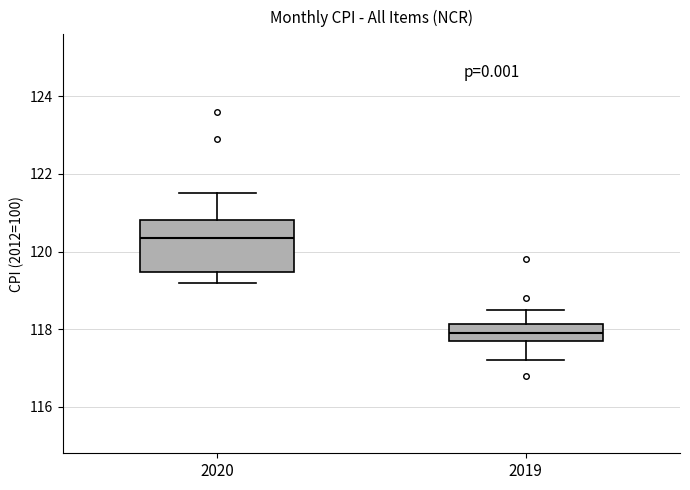

Reading left to right, transcribe this box plot: for each box, give where its median line is, the range the box spans, and where its two whiskers end, as read against the y-axis. The values are not printed on the chart, so give them approximately, as read against the axis.

2020: median 120.4, box 119.4 to 120.8, whiskers 119.2 to 121.6
2019: median 118.0, box 117.8 to 118.2, whiskers 117.2 to 118.6